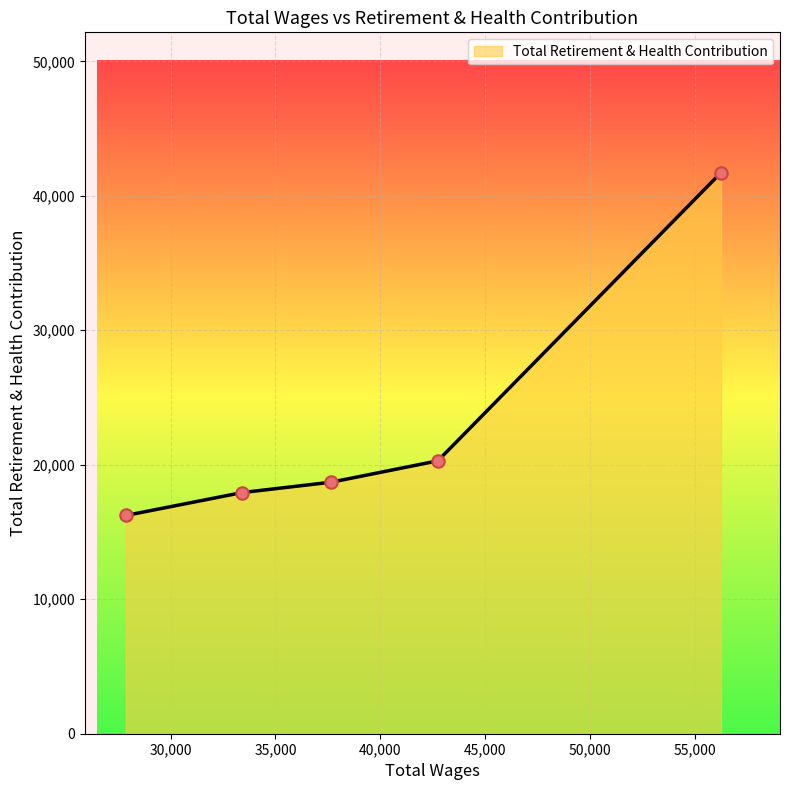

What is the difference between the maximum and minimum values?

25496